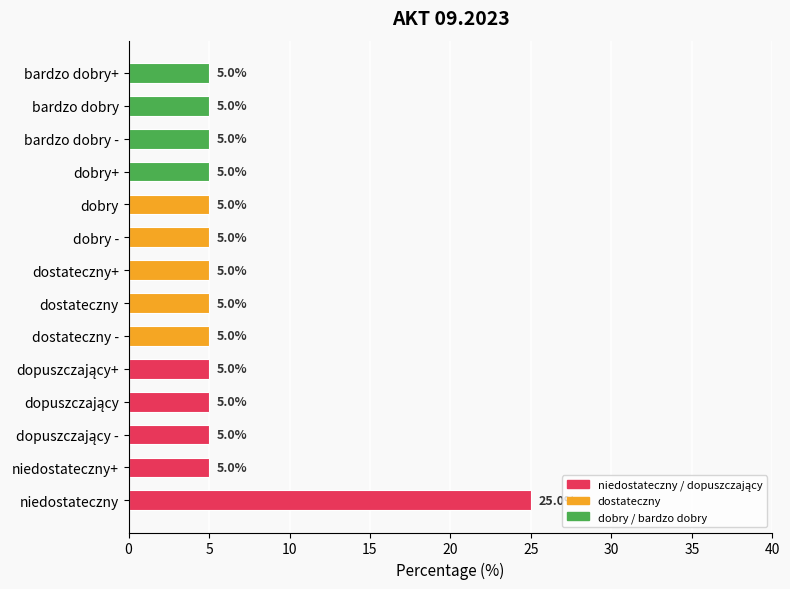

Count the number of values greater than 5.

1